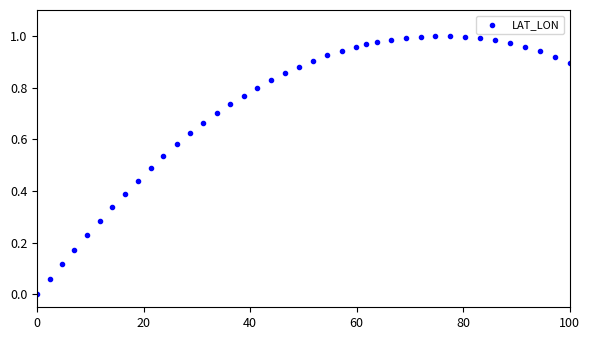

What is the range of X values (max minus min)?

100.0